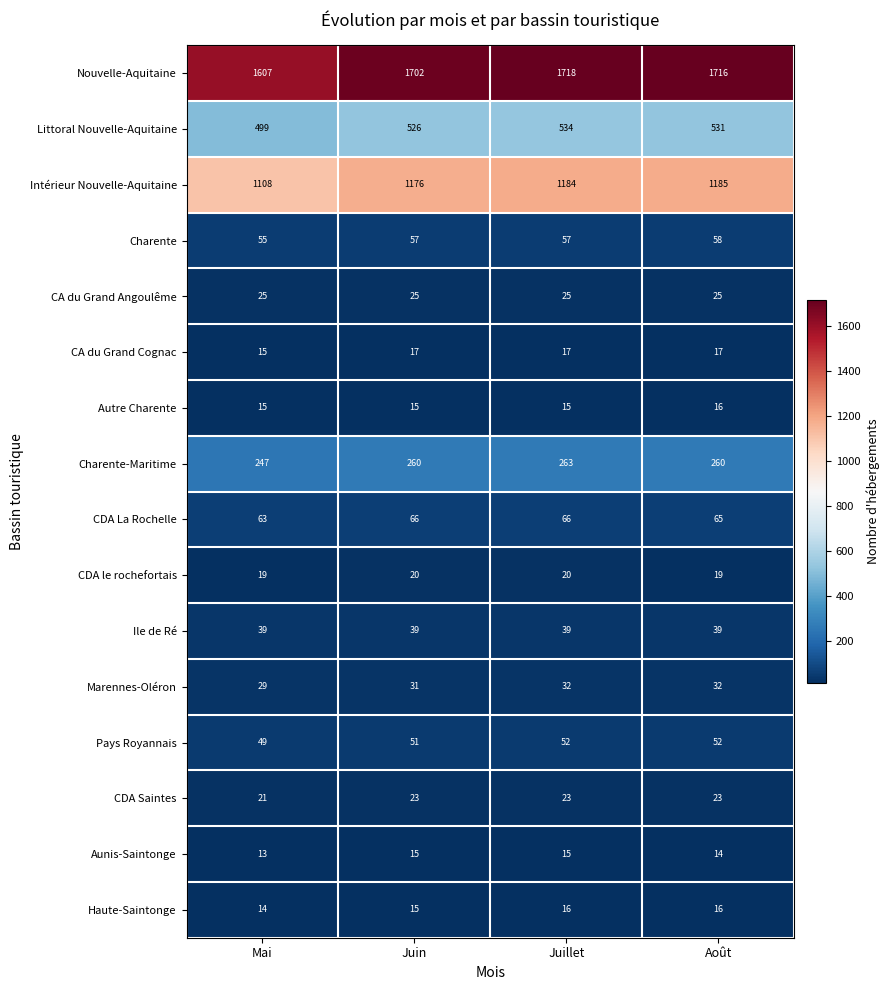

At how many categories does at least one series exceed 331?

4